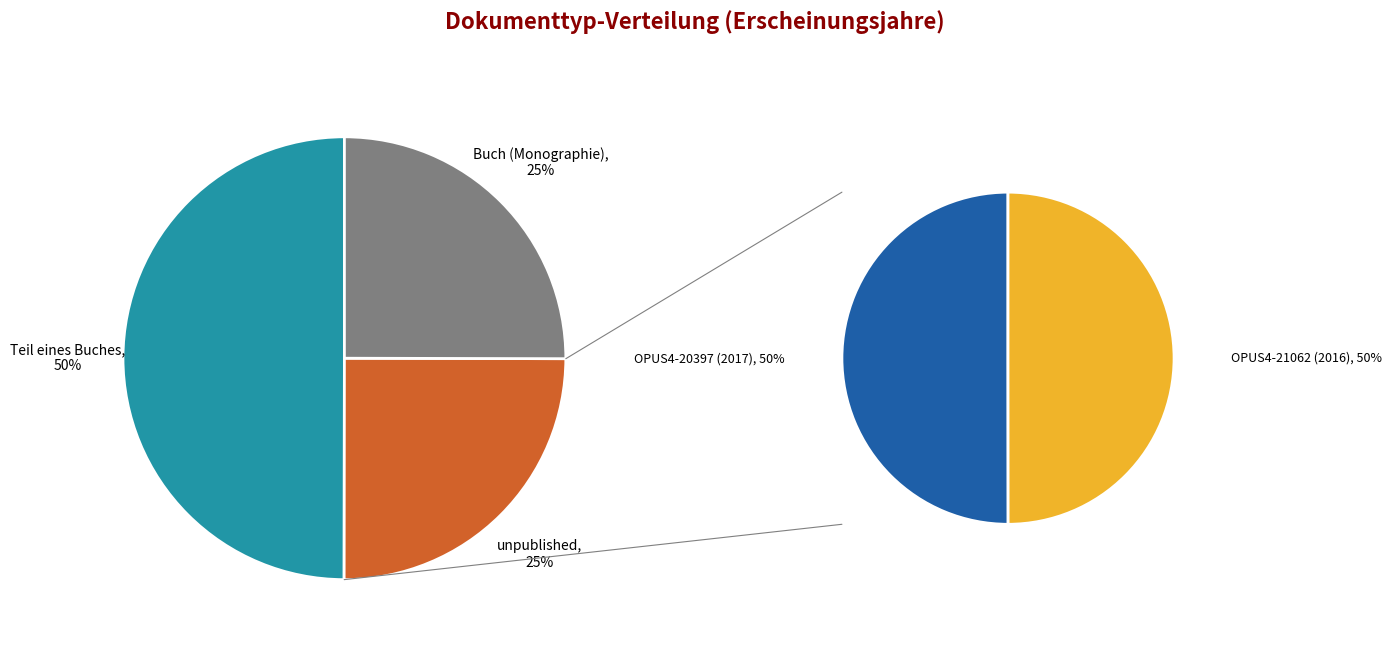

The OPUS4-21062 slice represents 40% of the pie. True or false?

False